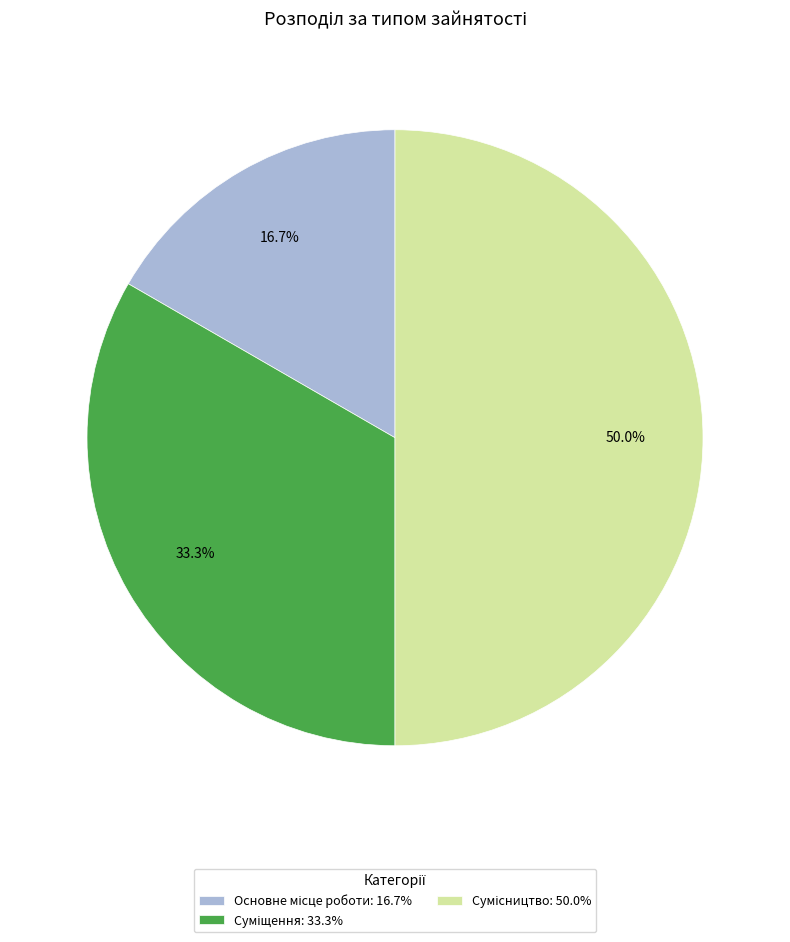

Does Суміщення represent more than half of the total?

No